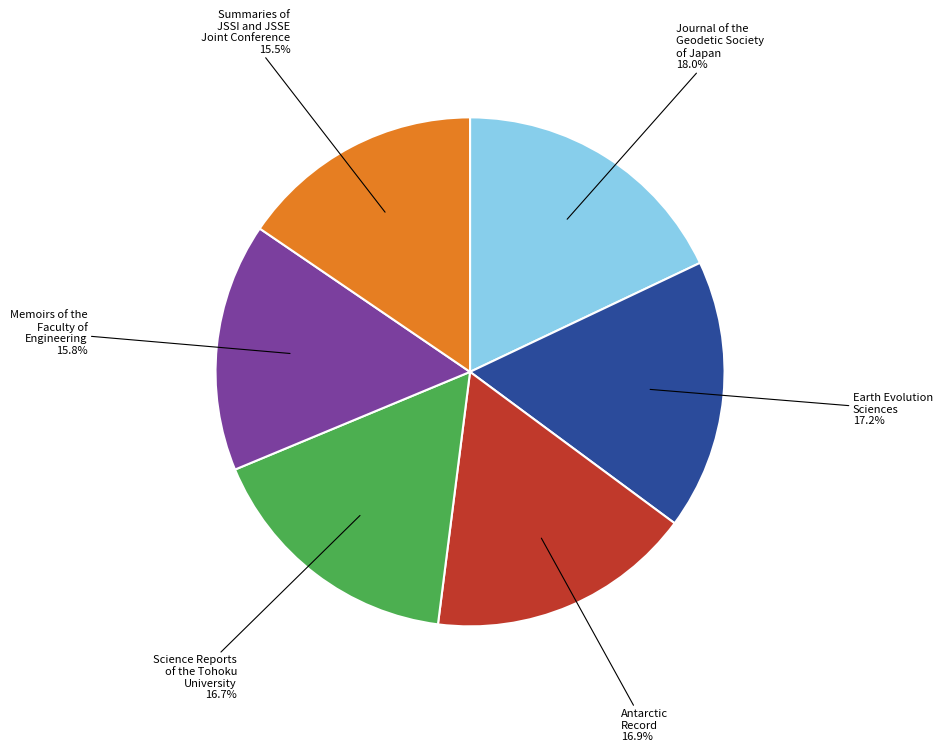

Is there a majority slice in this chart?

No